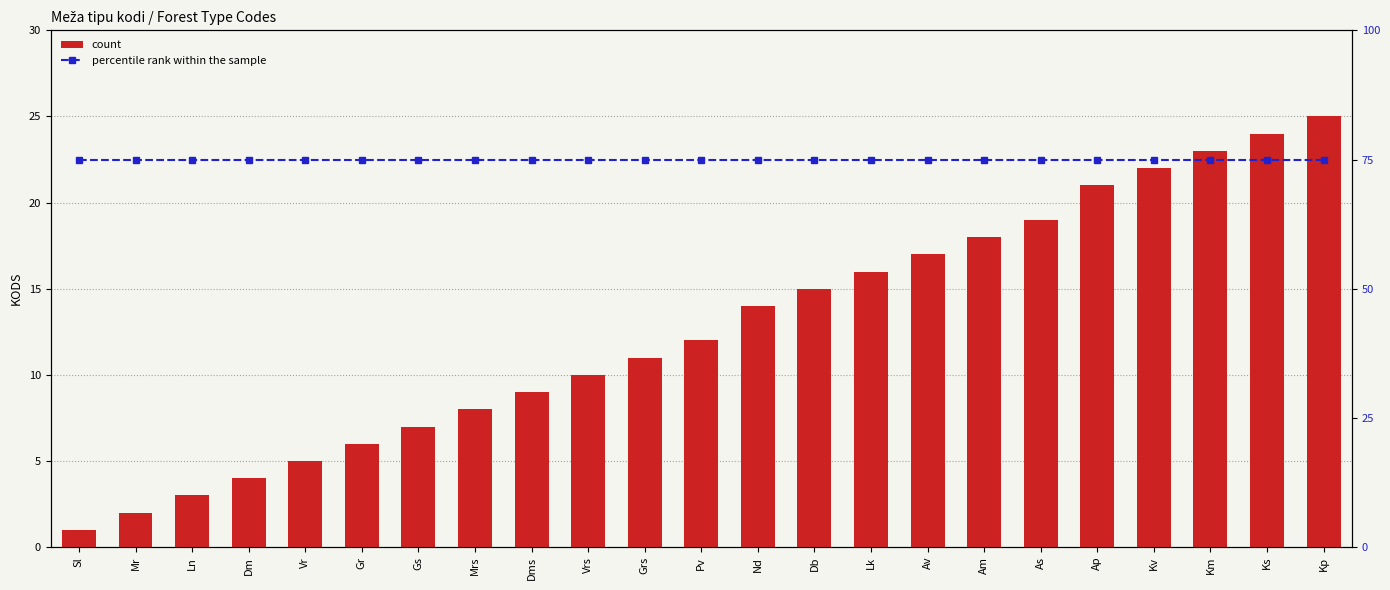

The value of percentile rank within the sample at Gr is 126. True or false?

False